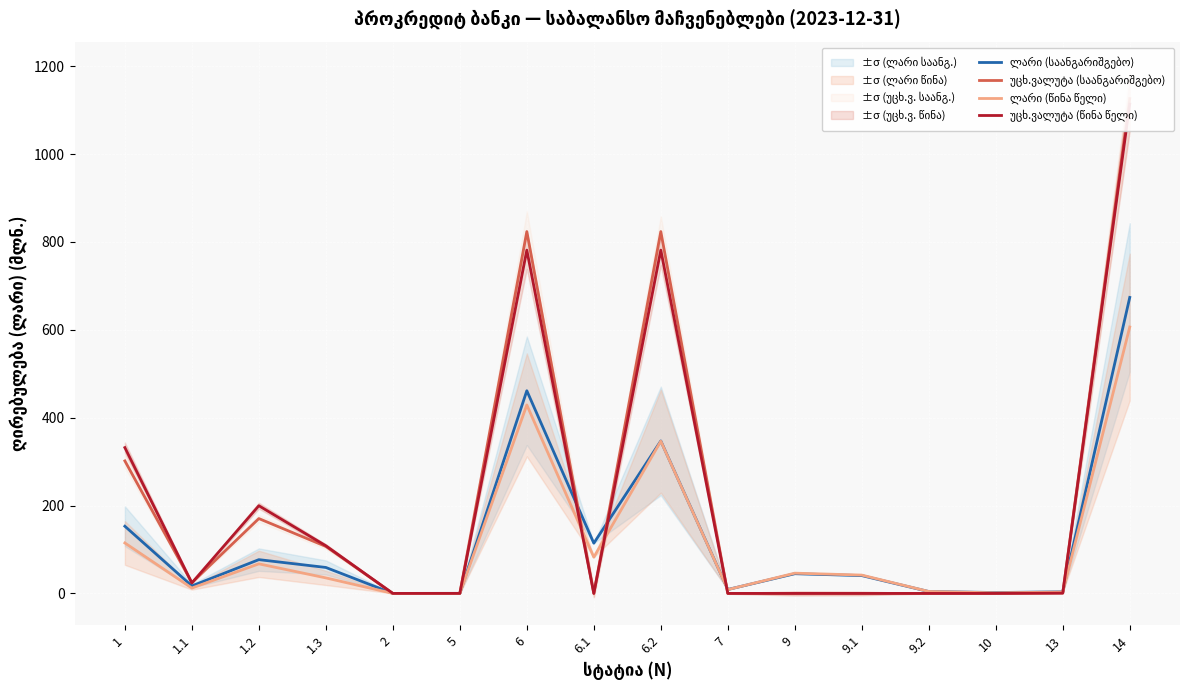

Reading left to right, what are all the values shown in this chart?

ლარი (საანგარიშგებო): 1=152.9	1.1=17.0	1.2=76.8	1.3=59.1	2=0.0	5=0.1	6=461.3	6.1=114.3	6.2=347.0	7=8.9	9=44.8	9.1=40.5	9.2=4.3	10=2.0	13=3.6	14=673.7
უცხ.ვალუტა (საანგარიშგებო): 1=301.6	1.1=24.3	1.2=170.3	1.3=107.0	2=0.0	5=0.0	6=823.6	6.1=0.0	6.2=823.6	7=0.0	9=0.0	9.1=0.0	9.2=0.0	10=0.0	13=1.1	14=1126.3
ლარი (წინა წელი): 1=114.8	1.1=12.2	1.2=67.3	1.3=35.3	2=0.0	5=0.1	6=429.0	6.1=82.5	6.2=346.5	7=8.6	9=46.1	9.1=41.7	9.2=4.4	10=1.4	13=3.1	14=606.4
უცხ.ვალუტა (წინა წელი): 1=331.9	1.1=23.8	1.2=199.6	1.3=108.4	2=0.0	5=0.0	6=781.4	6.1=0.0	6.2=781.4	7=0.0	9=0.0	9.1=0.0	9.2=0.0	10=0.0	13=0.6	14=1113.8